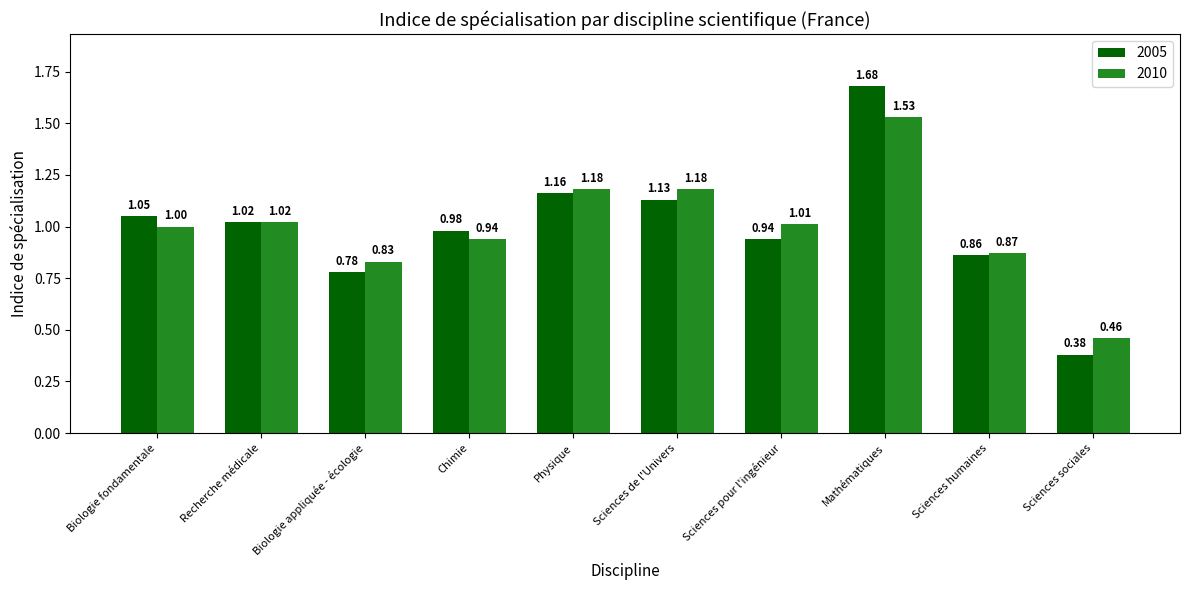

What is the sum of the 2010 values at Sciences sociales and Sciences humaines?

1.3